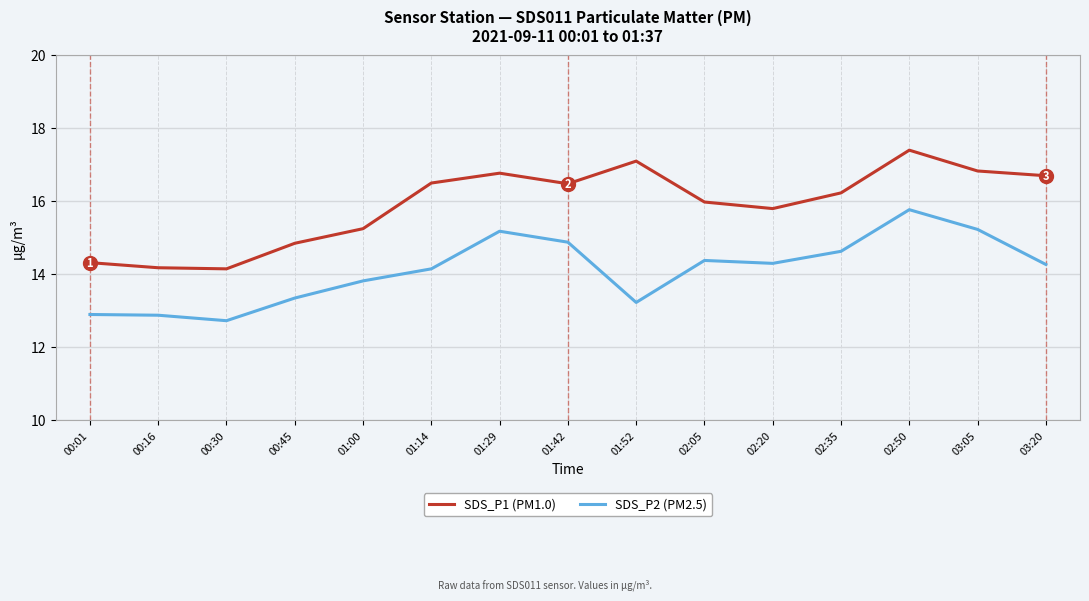

What is the total value across all series at 00:45?

28.2